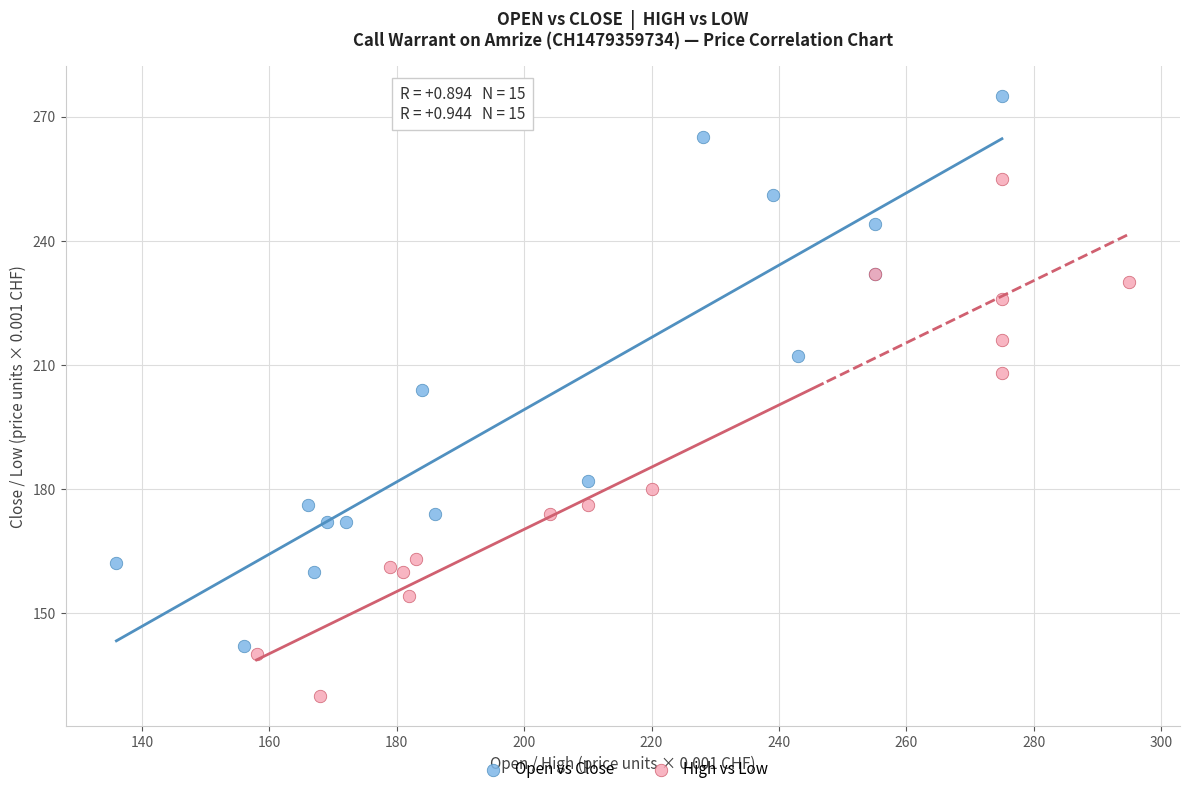

Which series has the largest Y range (max minus min)?

Open vs Close